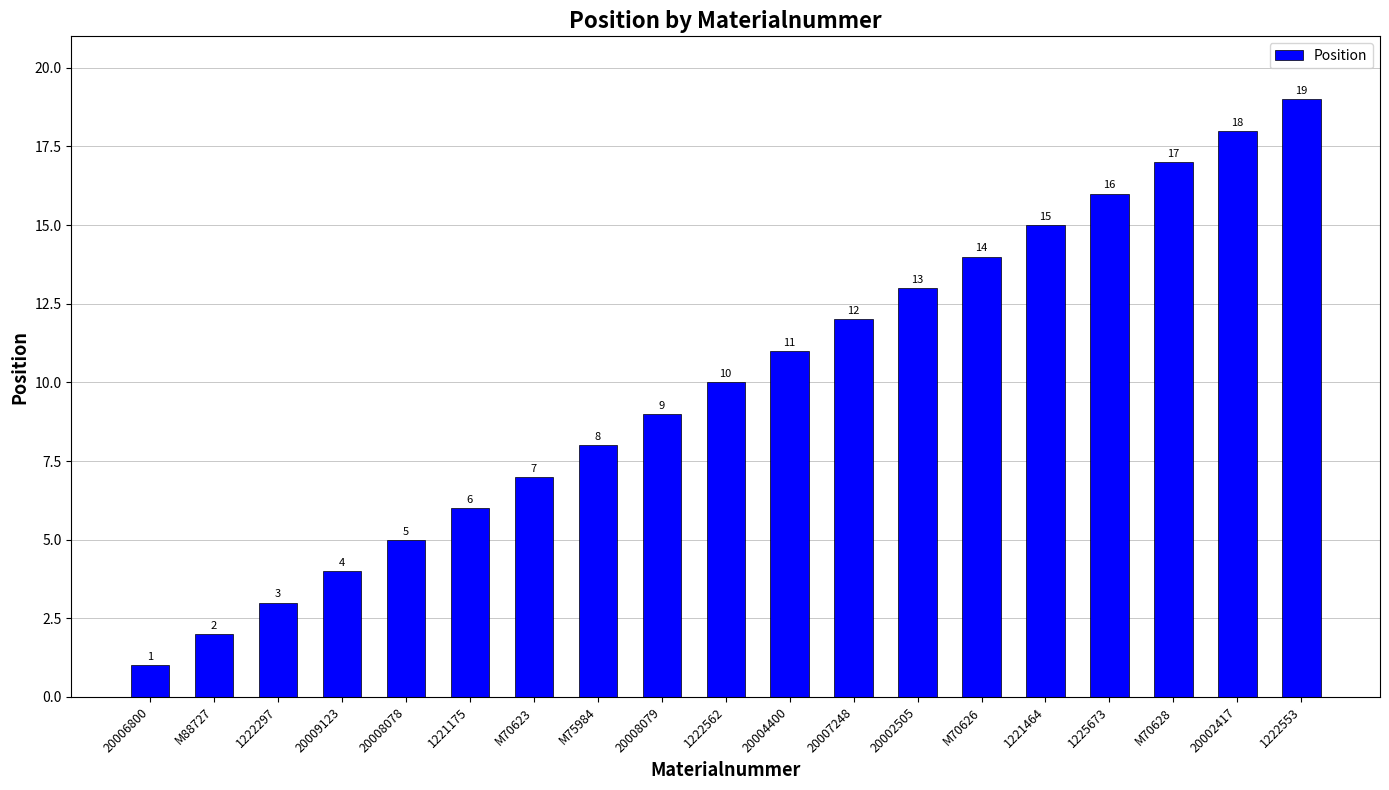

The value at M70623 is 11. True or false?

False